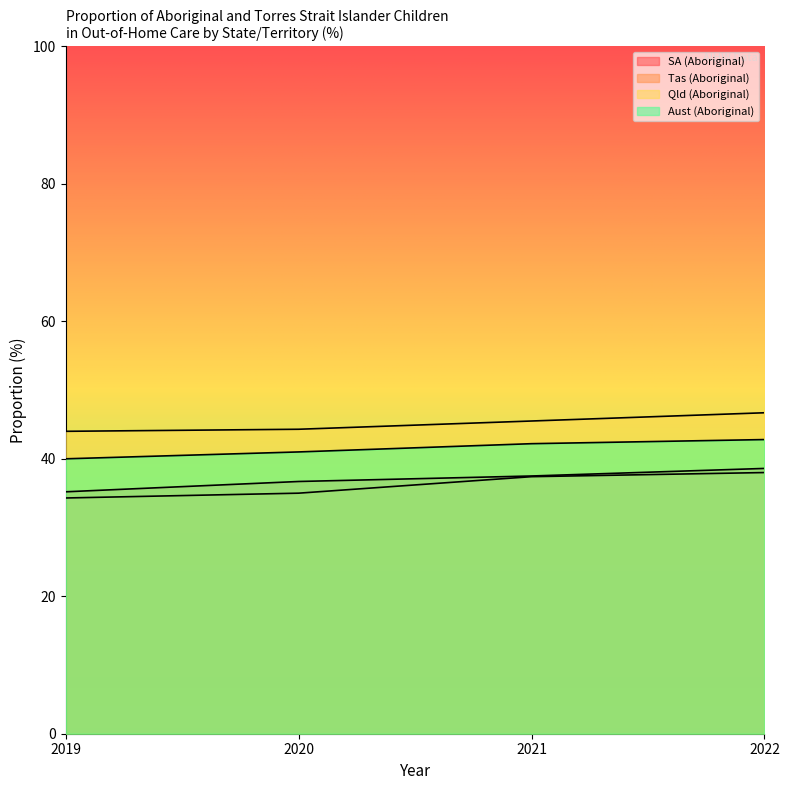

The Tas (Aboriginal) series shows 34.3 at 2019. True or false?

True